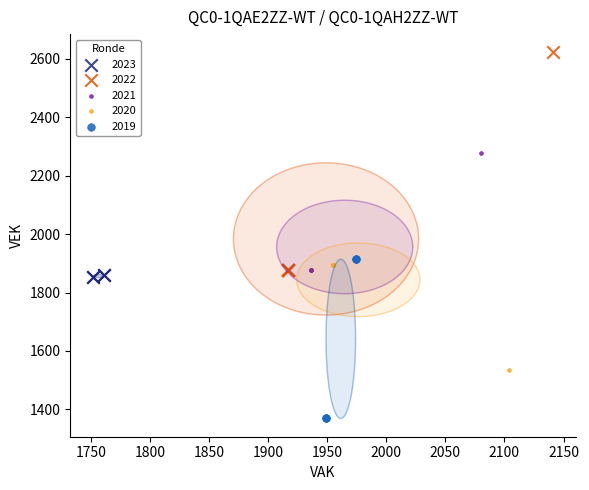

Which series has the widest spread of Y values?

2022